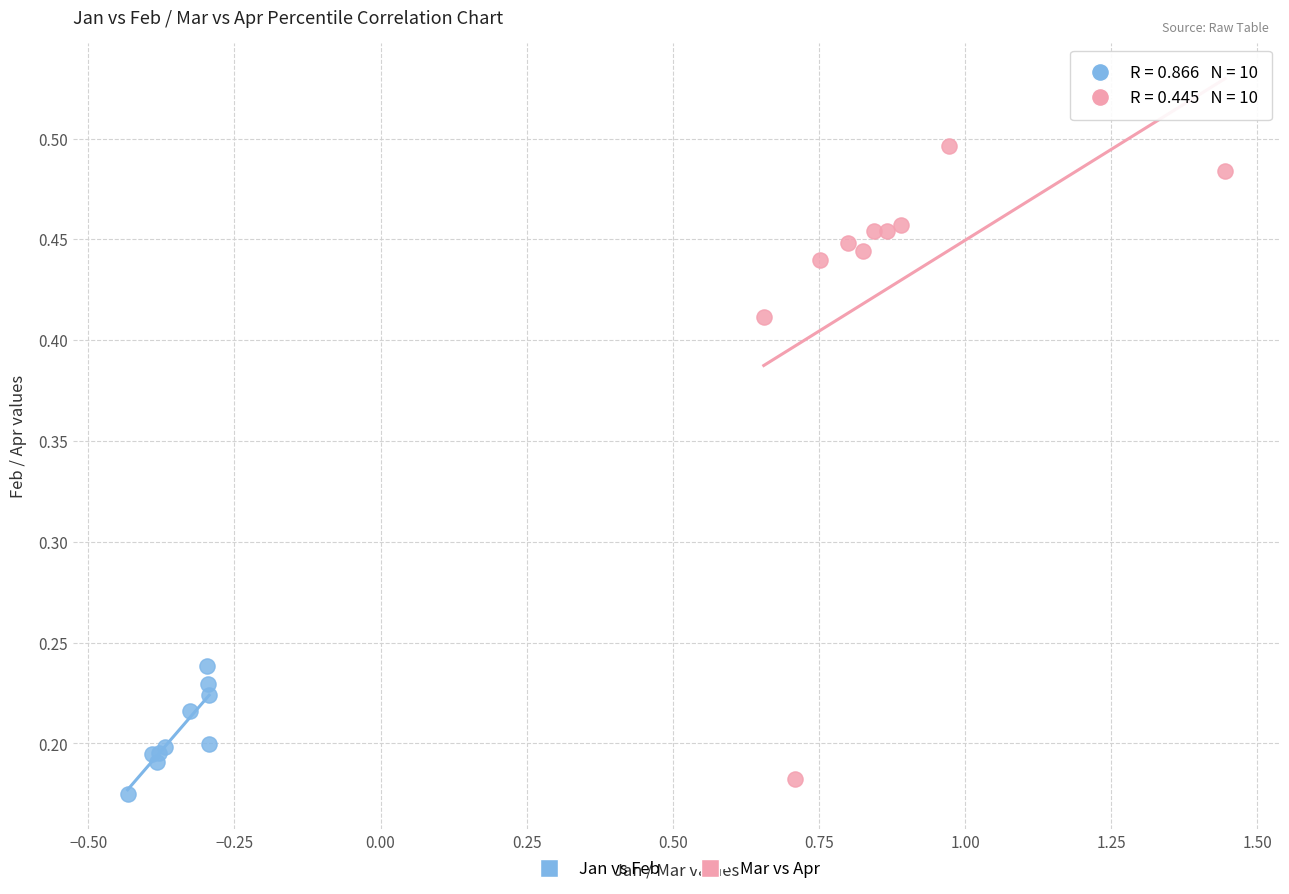

Which series contains the highest Y value?

Mar vs Apr